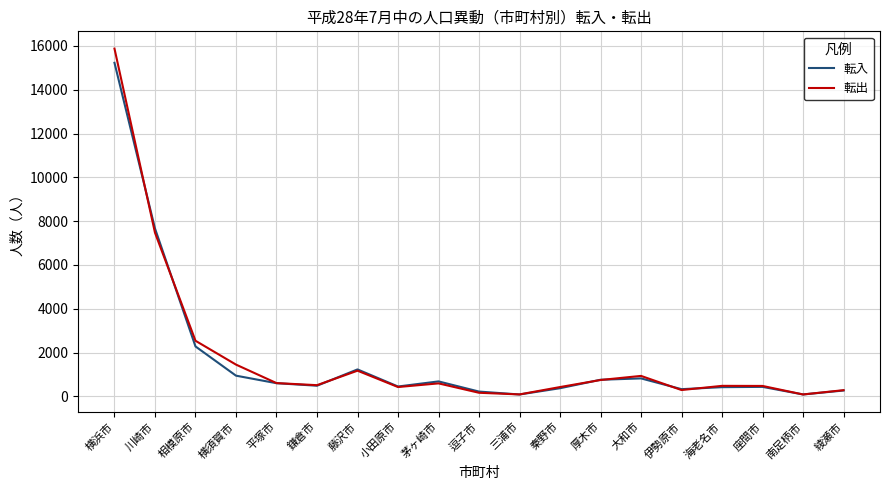

How many lines are shown in the chart?

2